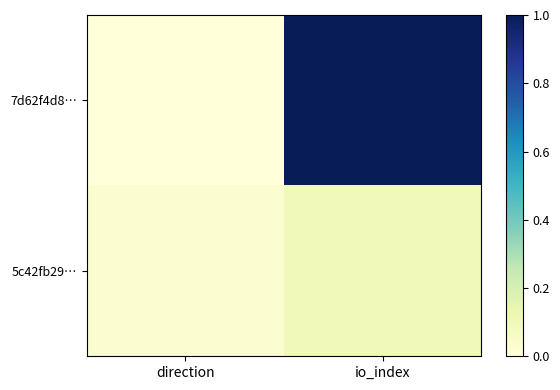

Which series changed the most between direction and io_index?

7d62f4d8…